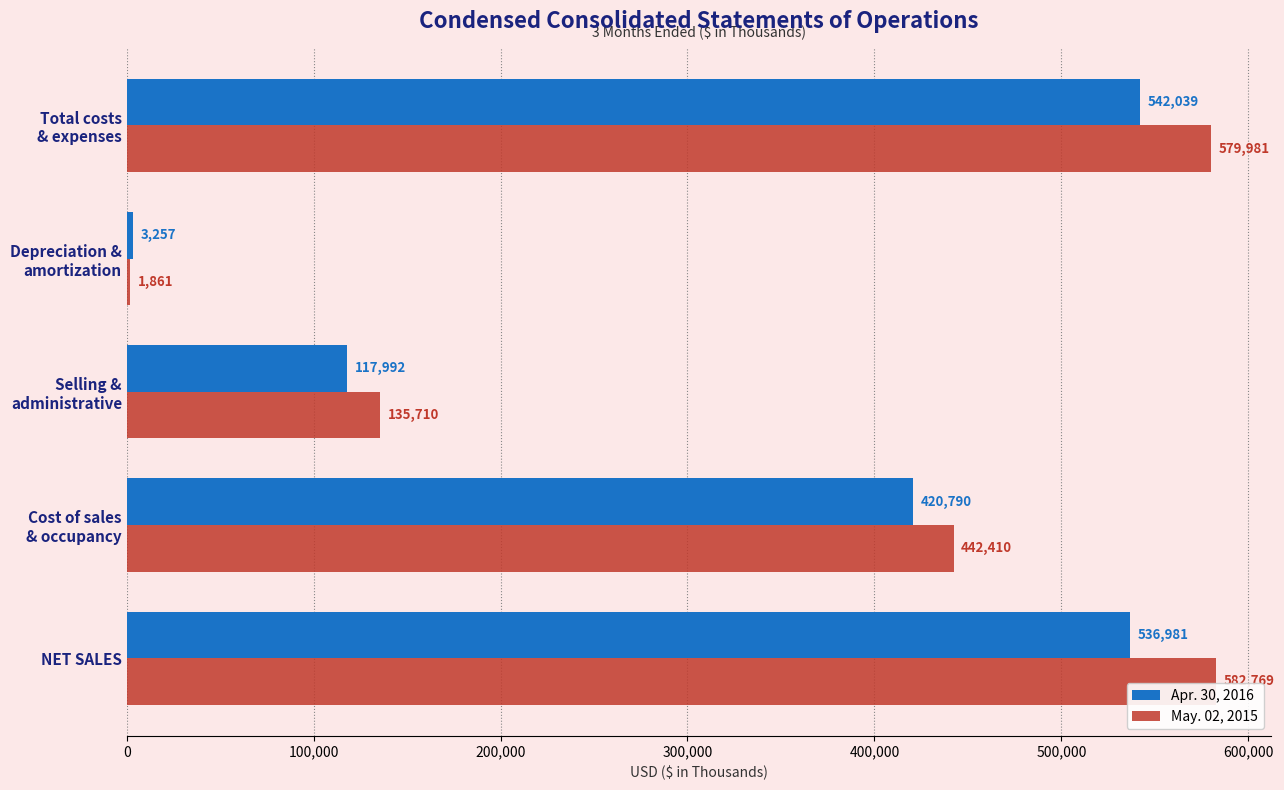

At which label does May. 02, 2015 reach its minimum?

Depreciation &
amortization